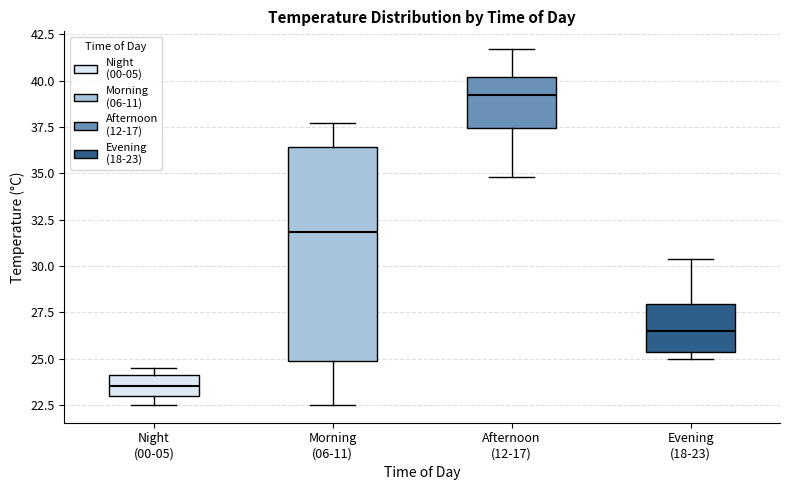

Which box's median line is the lowest?

Night (00-05)